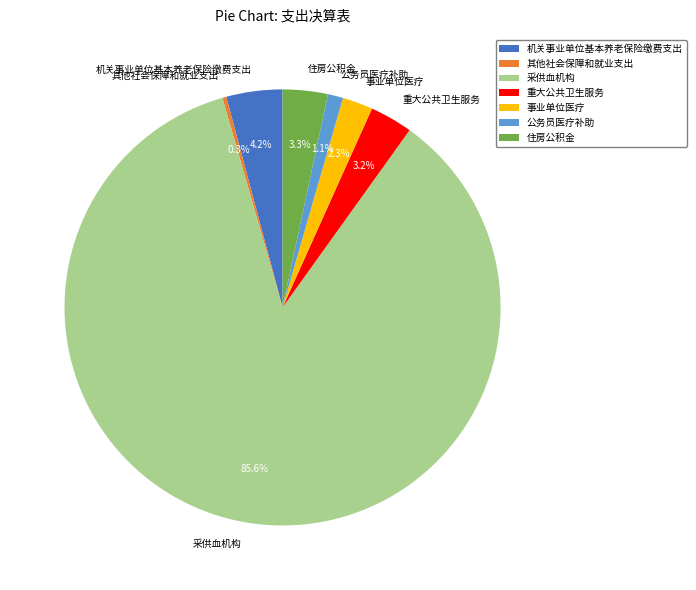

Combined, what portion of the pie is 重大公共卫生服务 and 其他社会保障和就业支出?

3.5%